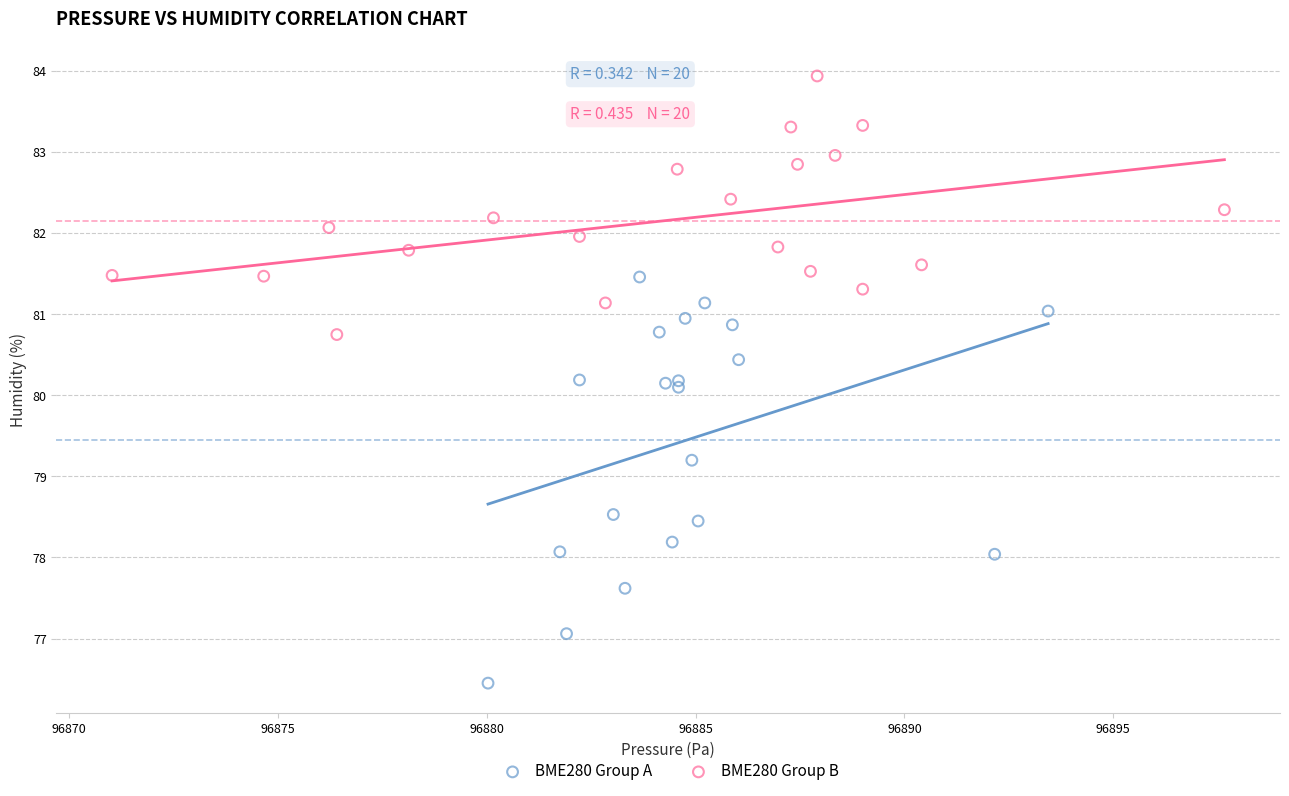

Which series contains the highest Y value?

BME280 Group B